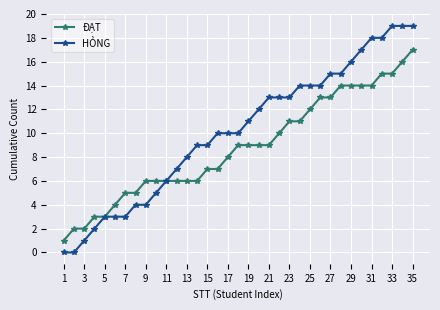

Which series has the largest total across all categories?

HỎNG